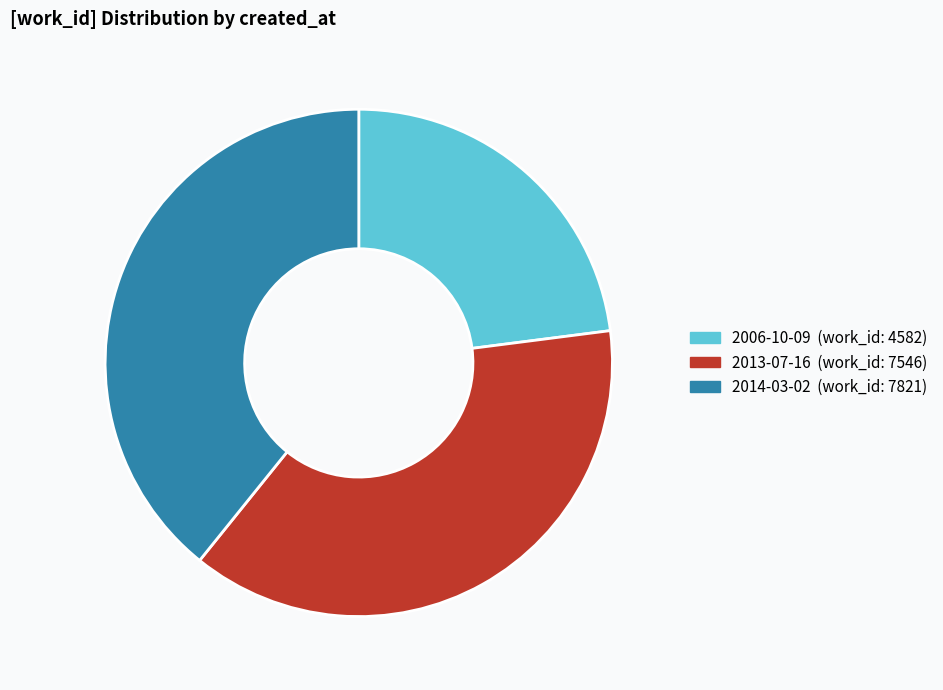

What is the largest slice in the pie chart?

2014-03-02